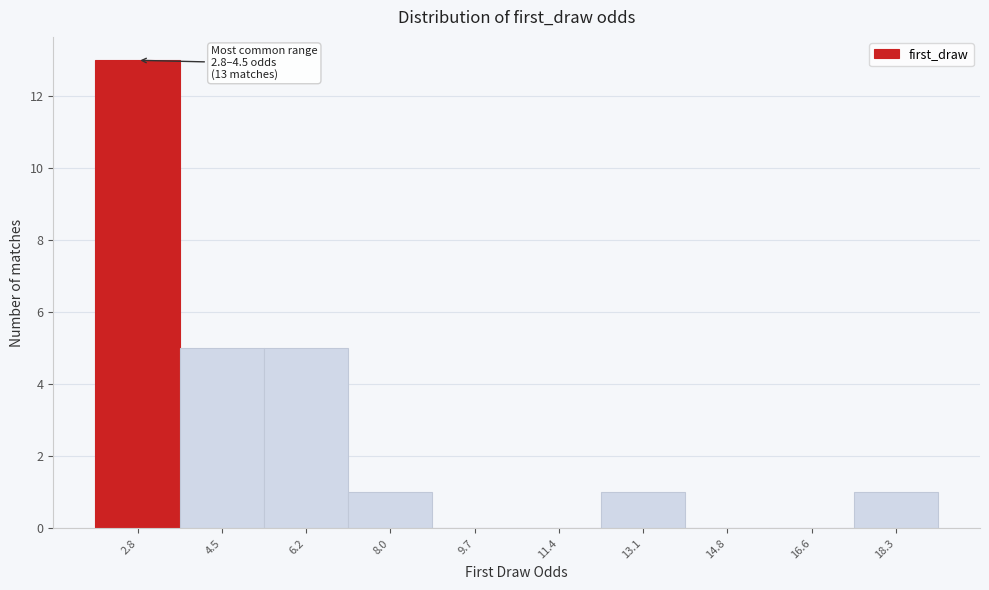

Reading left to right, transcribe all the data shown in this chart.

2.8=13	4.5=5	6.2=5	8.0=1	9.7=0	11.4=0	13.1=1	14.8=0	16.6=0	18.3=1